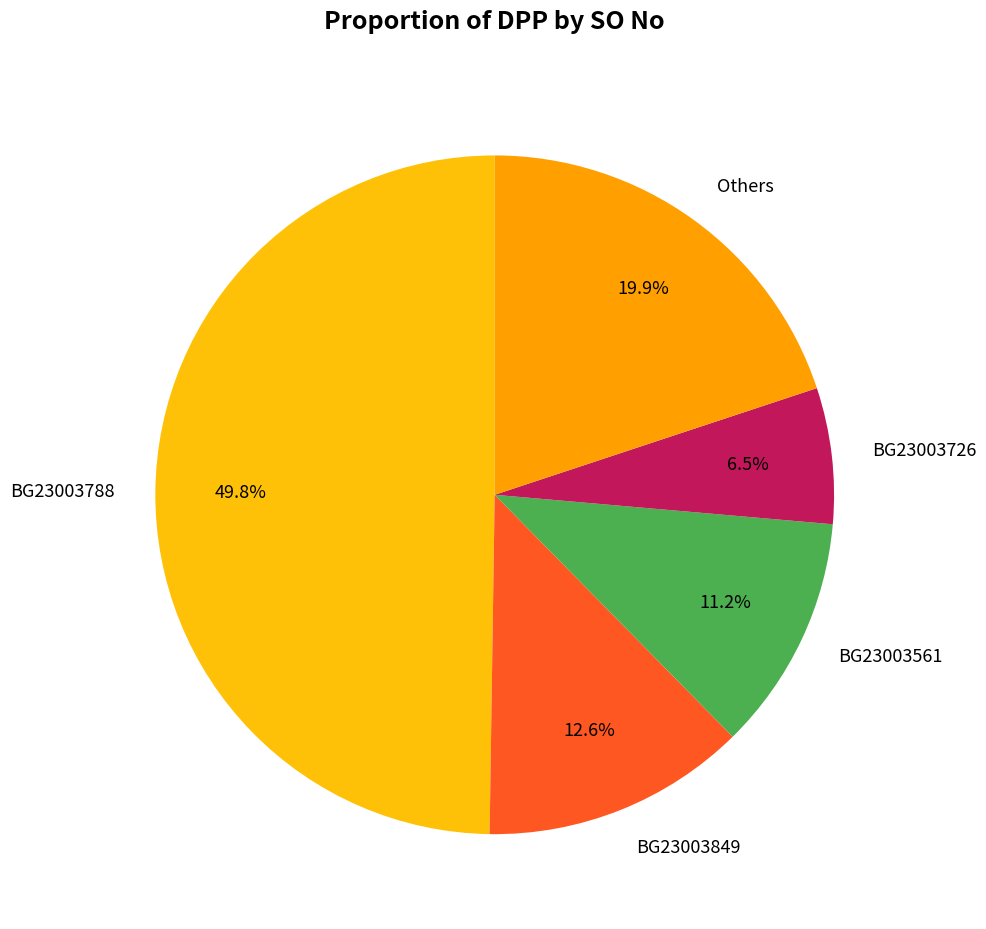

Which has a higher value, BG23003788 or BG23003849?

BG23003788